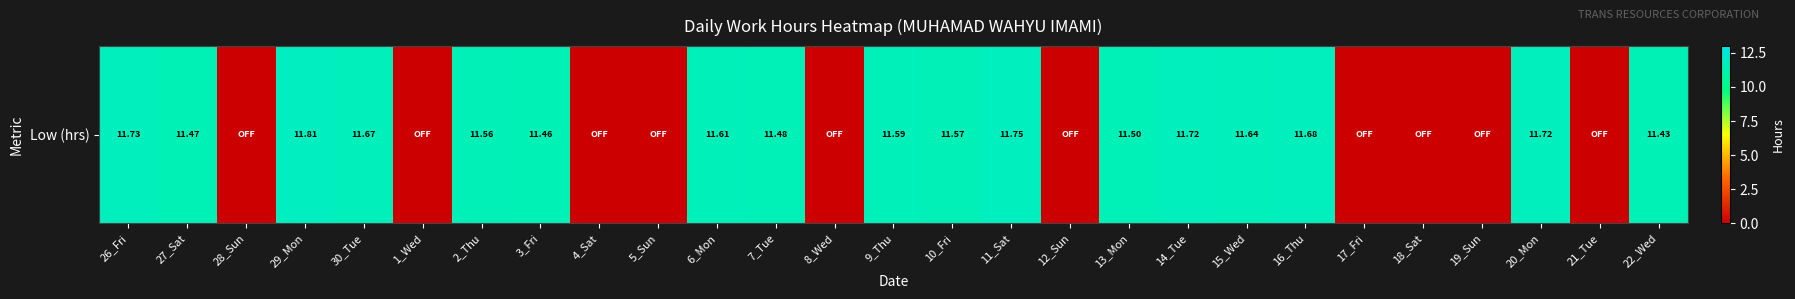

What is the difference between the values at 8_Wed and 13_Mon?

11.5